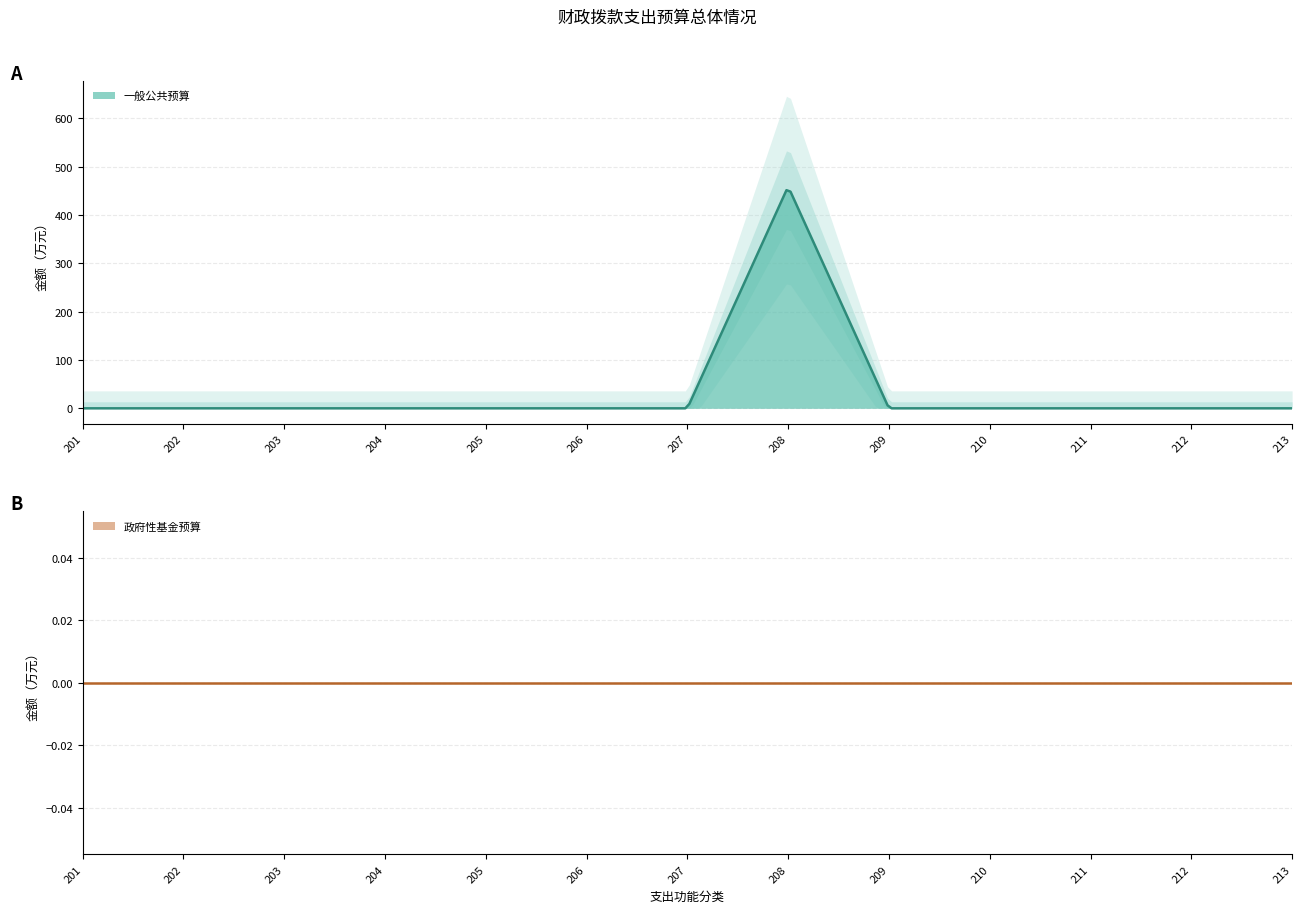

List the series in order of their peak value, lowest first.

政府性基金预算, 一般公共预算